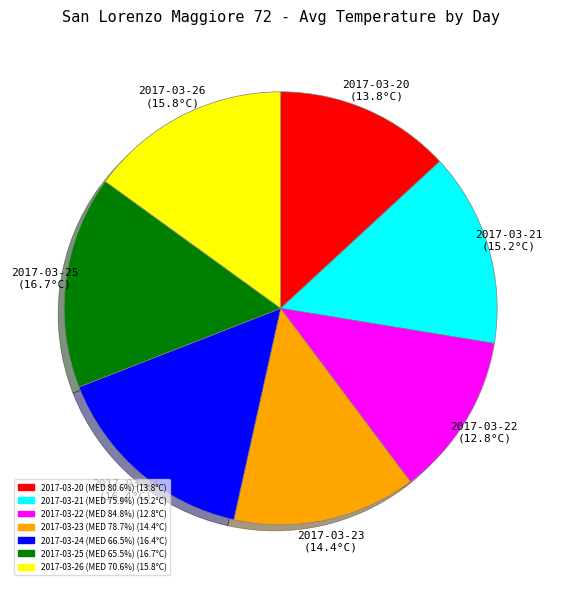

Approximately how many times larger is the value at 2017-03-24 (MED 66.5%) compared to 2017-03-26 (MED 70.6%)?

1.0